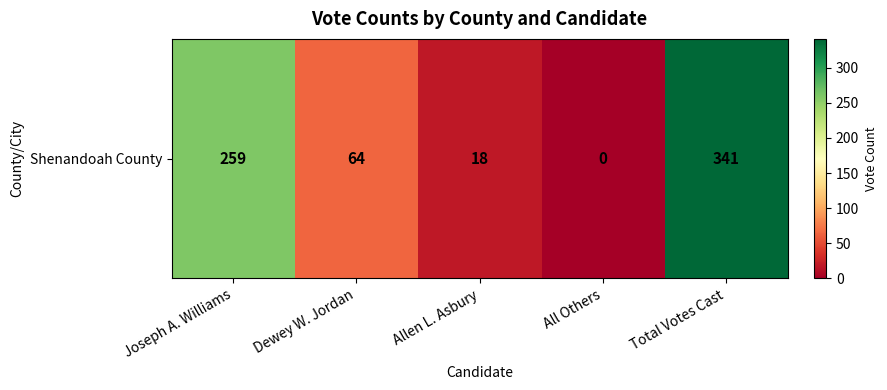

Is it true that the value at Joseph A. Williams is 259?

True